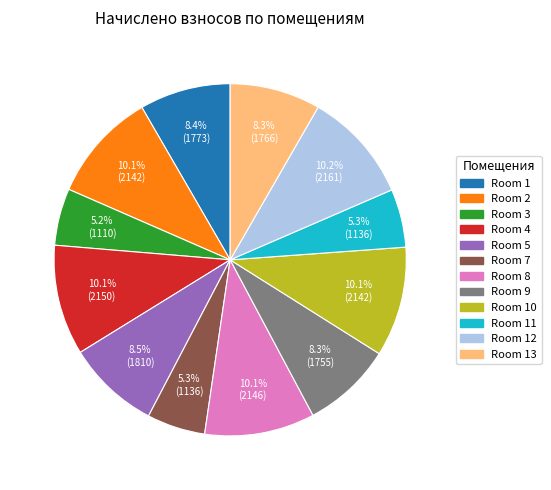

Is the sum of Room 8 and Room 5 greater than half?

No